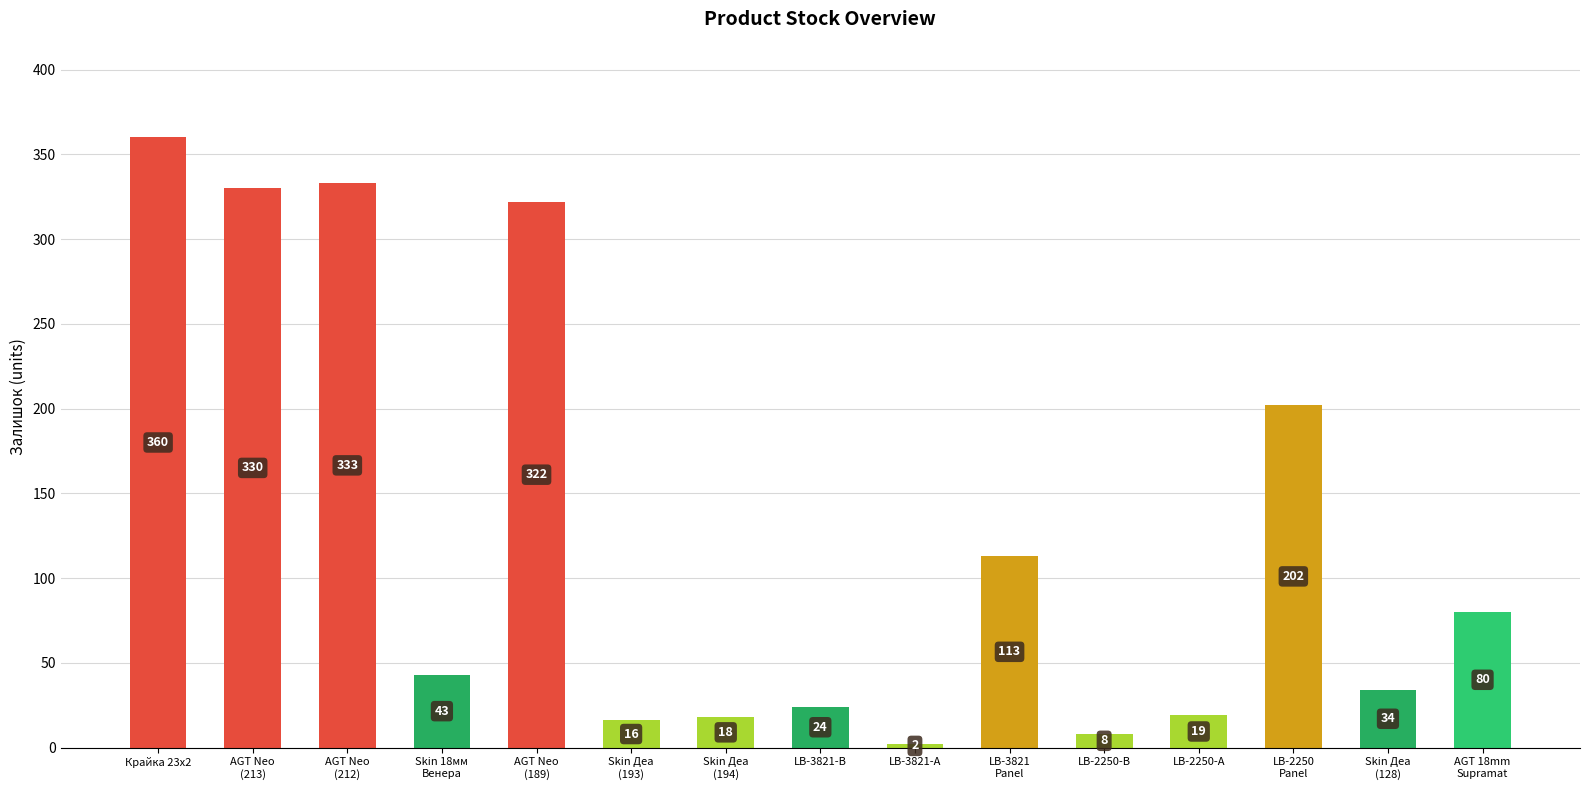

The chart shows a value of 360 at Крайка 23x2. True or false?

True